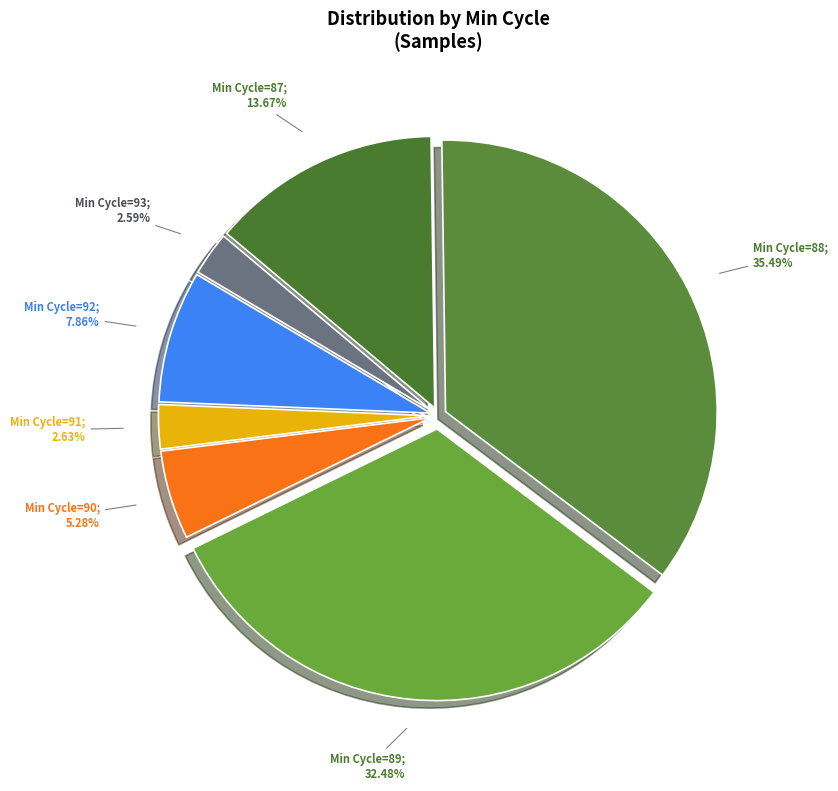

Count the number of slices in the pie.

7